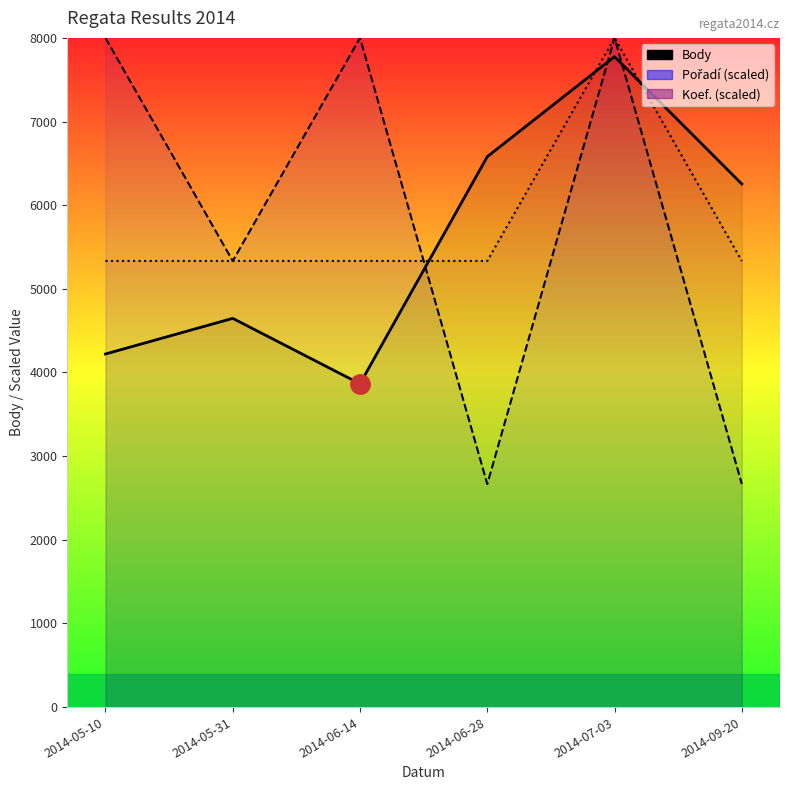

True or false: Pořadí has a value of 8000.0 at 2014-06-14.

True